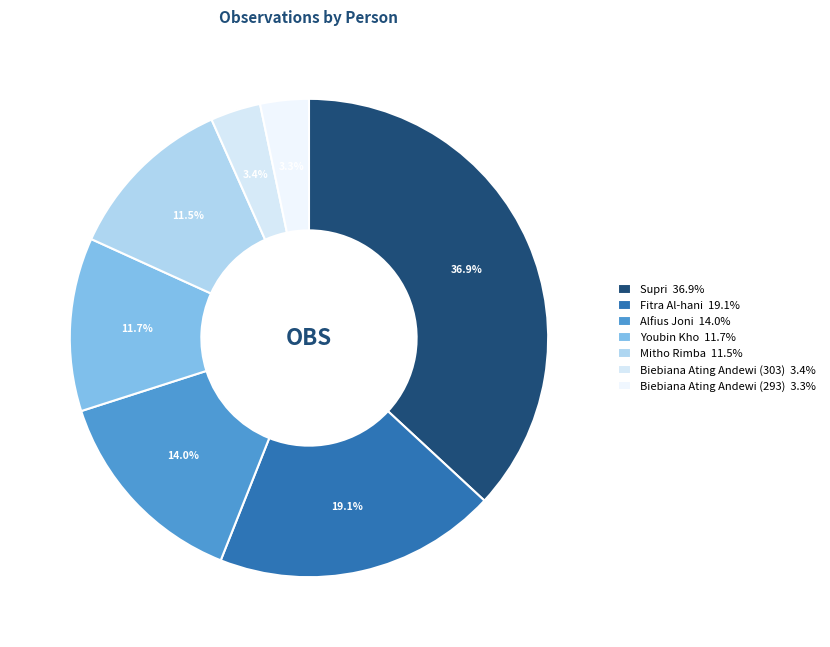

To the nearest percent, what is the difference between the largest and smallest slice percentages?

34%